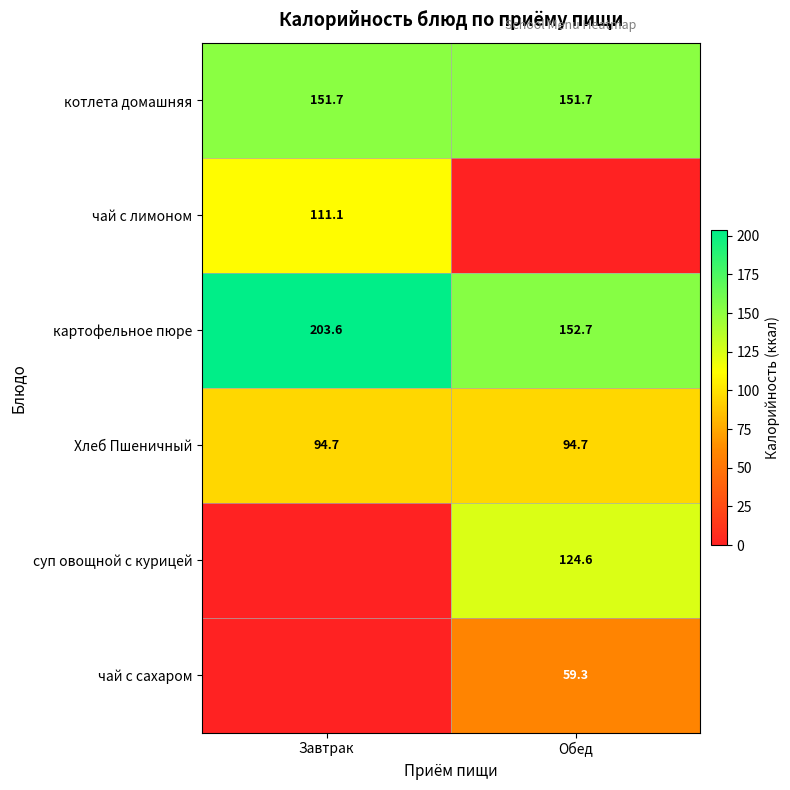

Rank the categories by картофельное пюре value from highest to lowest.

Завтрак, Обед